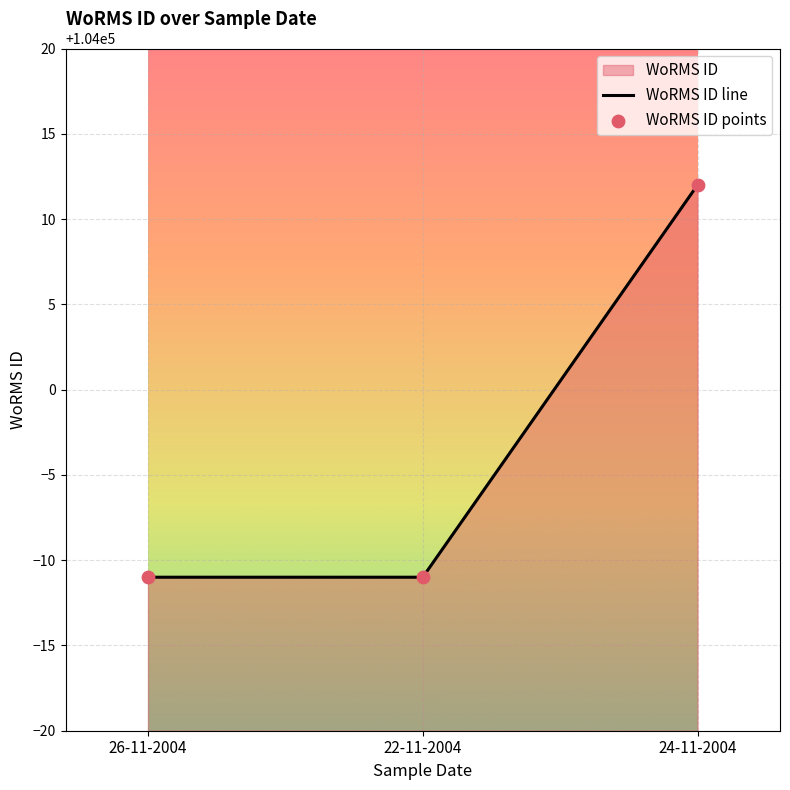

What position from the right is 26-11-2004?

3